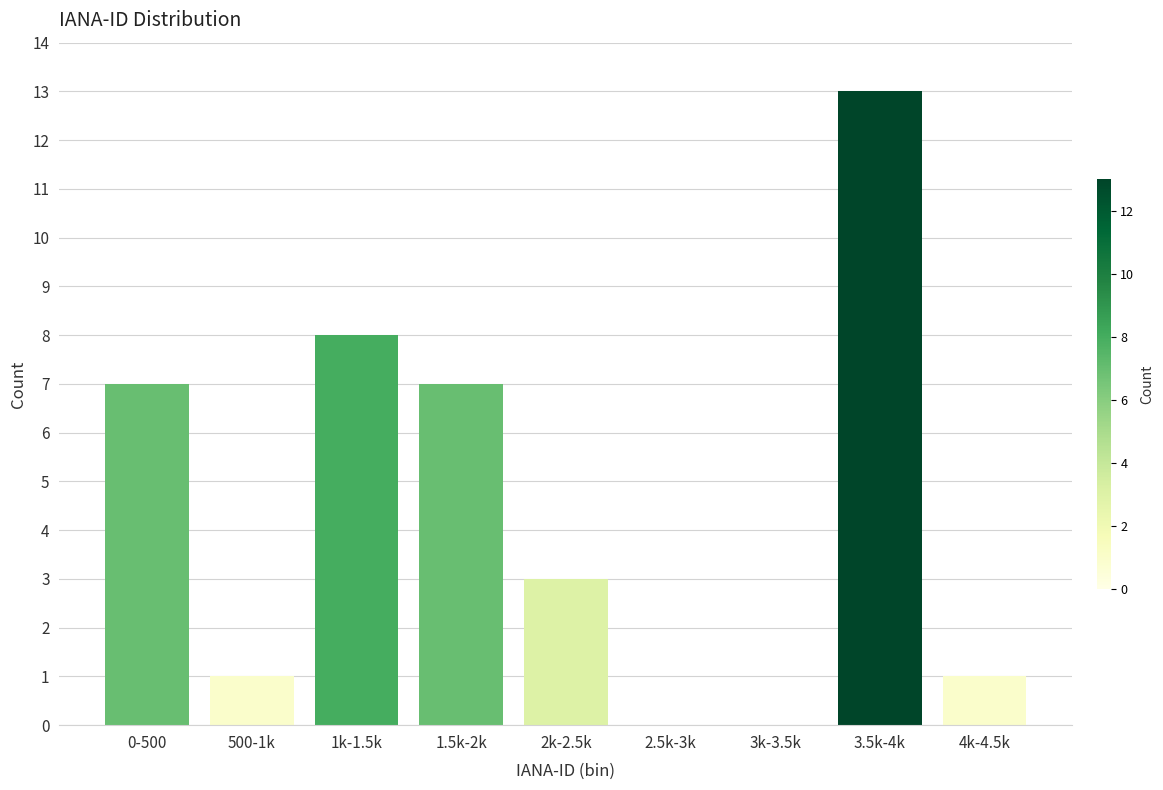

Reading left to right, list all the values displayed in this chart.

0-500=7	500-1k=1	1k-1.5k=8	1.5k-2k=7	2k-2.5k=3	2.5k-3k=0	3k-3.5k=0	3.5k-4k=13	4k-4.5k=1